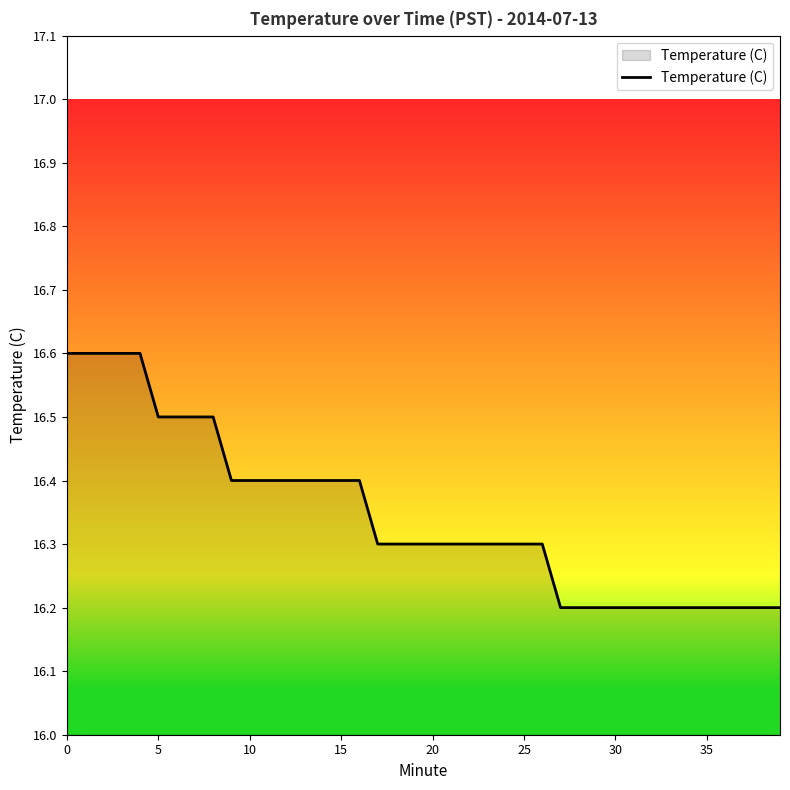

What is the difference between the maximum and minimum values?

0.4